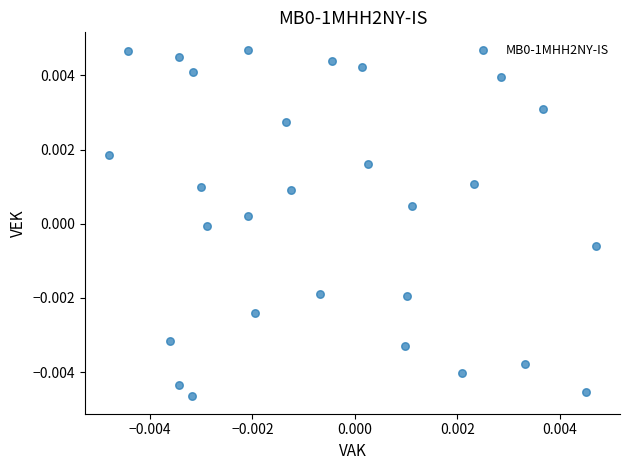

How many data points are displayed?

28